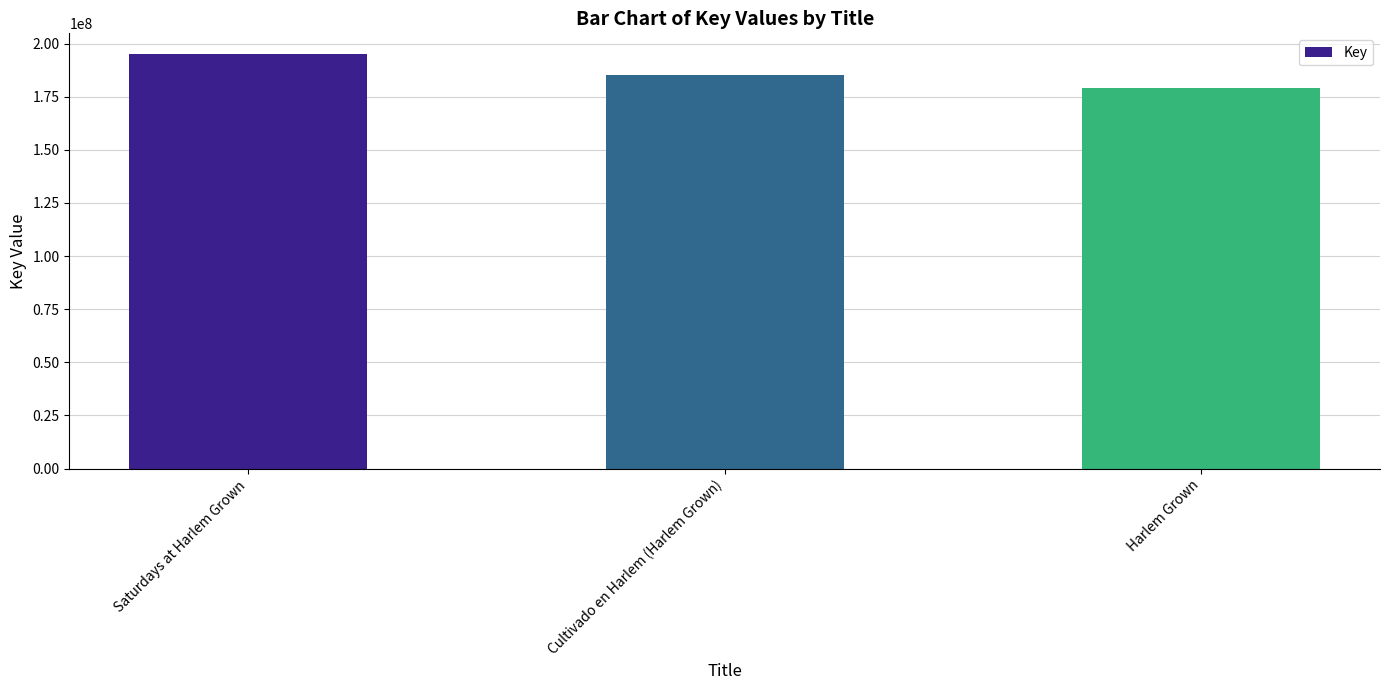

At which label is the value closest to 187061307?

Cultivado en Harlem (Harlem Grown)